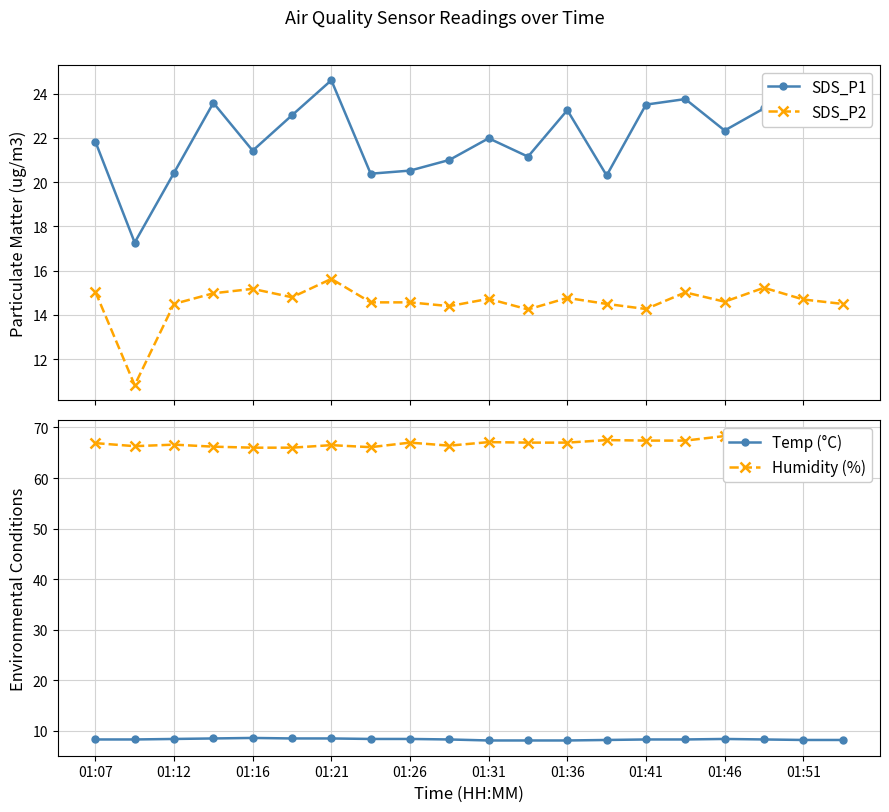

What is the value of the SDS_P2 point at the 11th from the left?

14.7